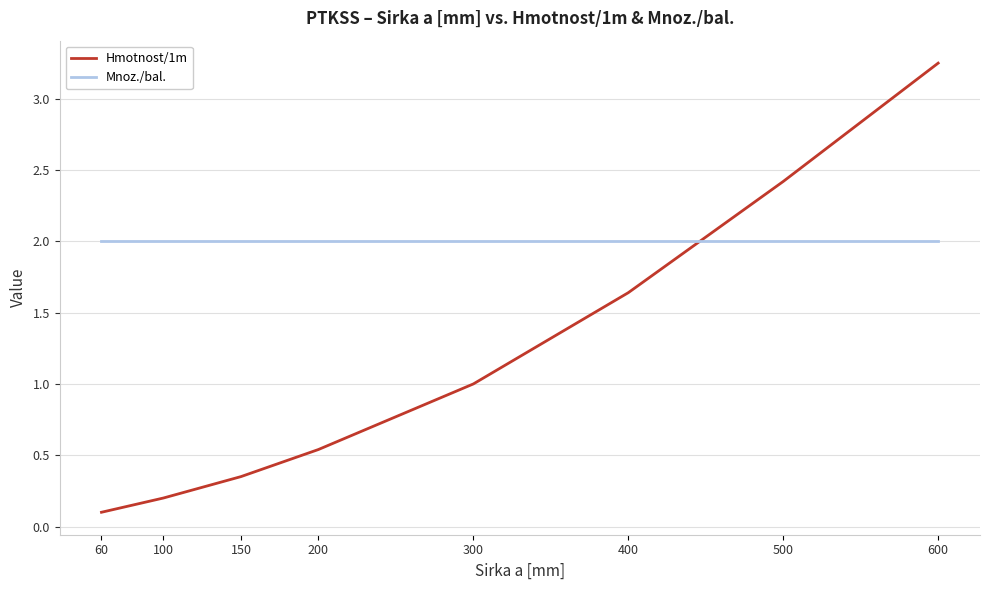

Which series changed the most between 150 and 300?

Hmotnost/1m